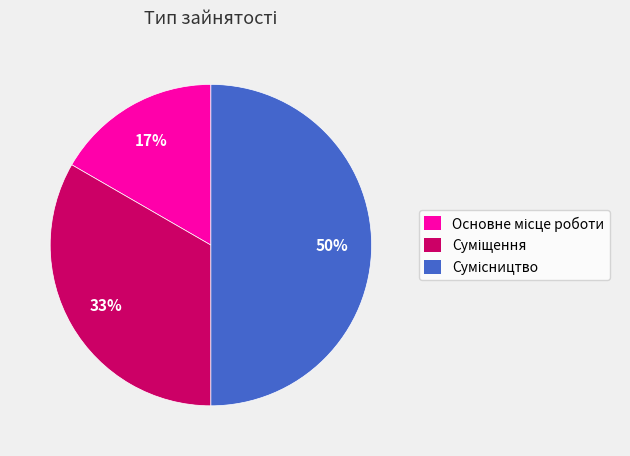

To the nearest percent, what is the difference between the largest and smallest slice percentages?

33%